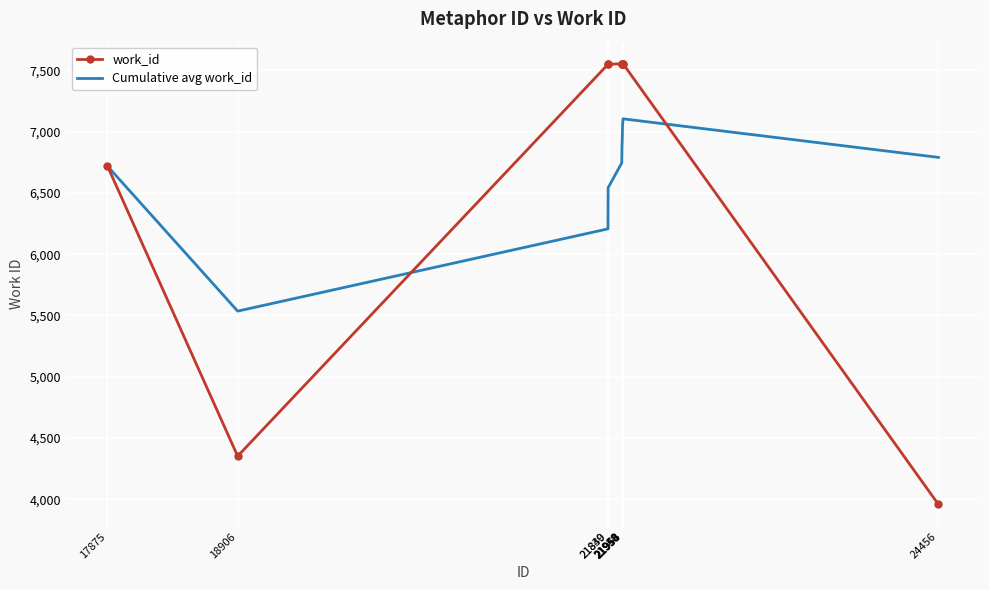

Which series has the largest total across all categories?

work_id